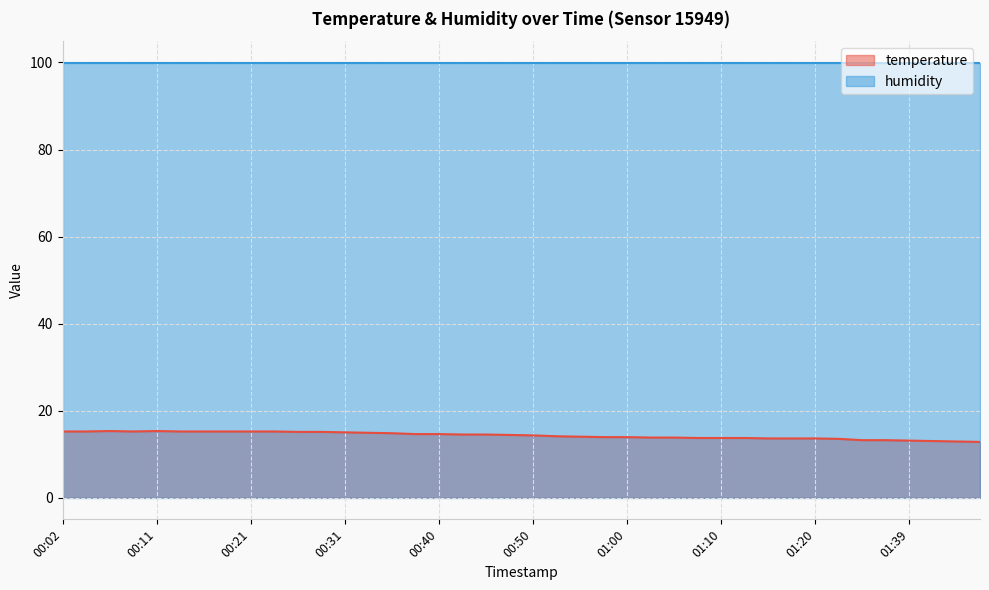

Reading right to left, extract all data points from this chart.

01:49=12.8	01:44=12.9	01:42=13.0	01:39=13.1	01:37=13.2	01:35=13.2	01:22=13.5	01:20=13.6	01:17=13.6	01:15=13.6	01:13=13.7	01:10=13.7	01:08=13.7	01:05=13.8	01:03=13.8	01:00=13.9	00:58=13.9	00:55=14.0	00:53=14.1	00:50=14.3	00:48=14.4	00:46=14.5	00:43=14.5	00:40=14.6	00:38=14.6	00:36=14.8	00:33=14.9	00:31=15.0	00:28=15.1	00:26=15.1	00:23=15.2	00:21=15.2	00:19=15.2	00:16=15.2	00:14=15.2	00:11=15.3	00:09=15.2	00:06=15.3	00:04=15.2	00:02=15.2